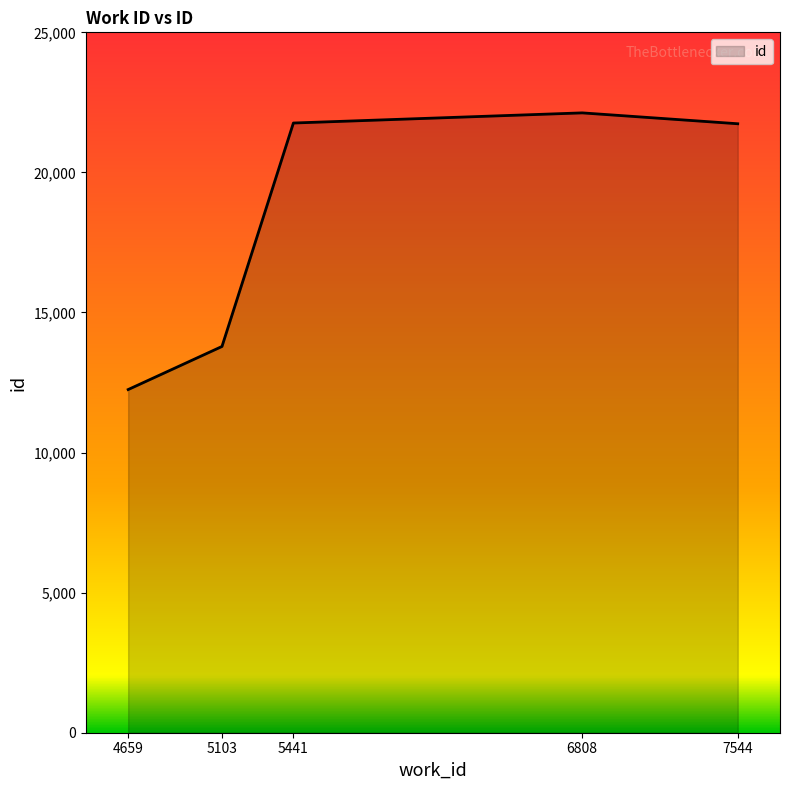

What is the smallest value displayed?

12249